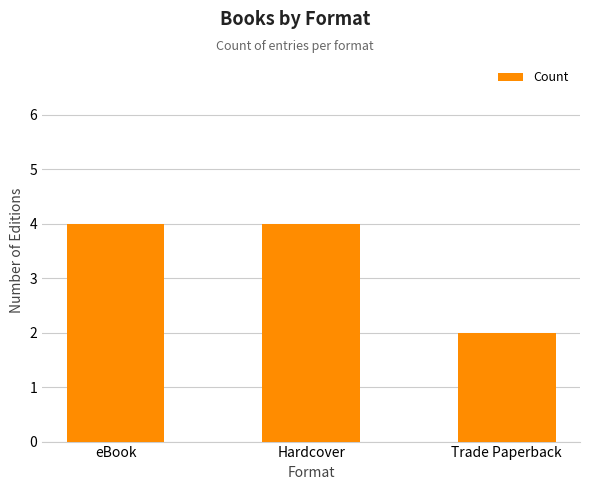

The value at Hardcover is 2. True or false?

False